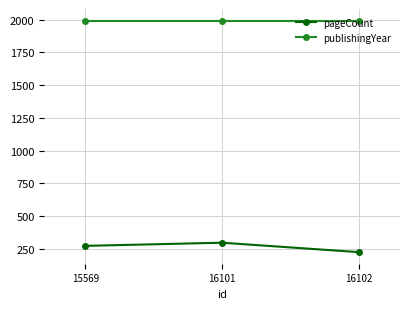

How many series are shown in this chart?

2